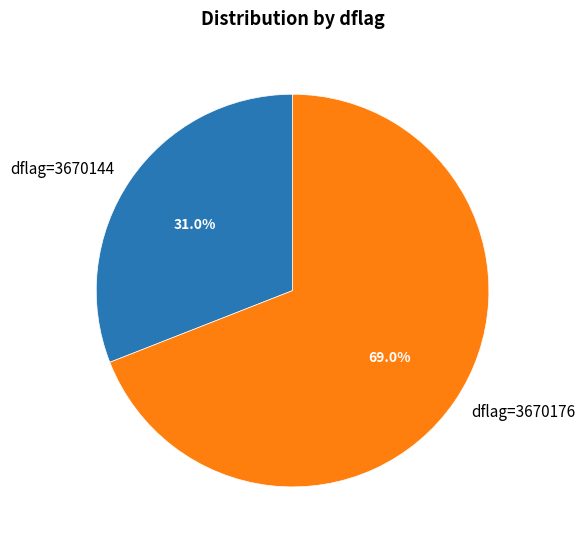

What portion of the pie excludes dflag=3670144?

69.0%